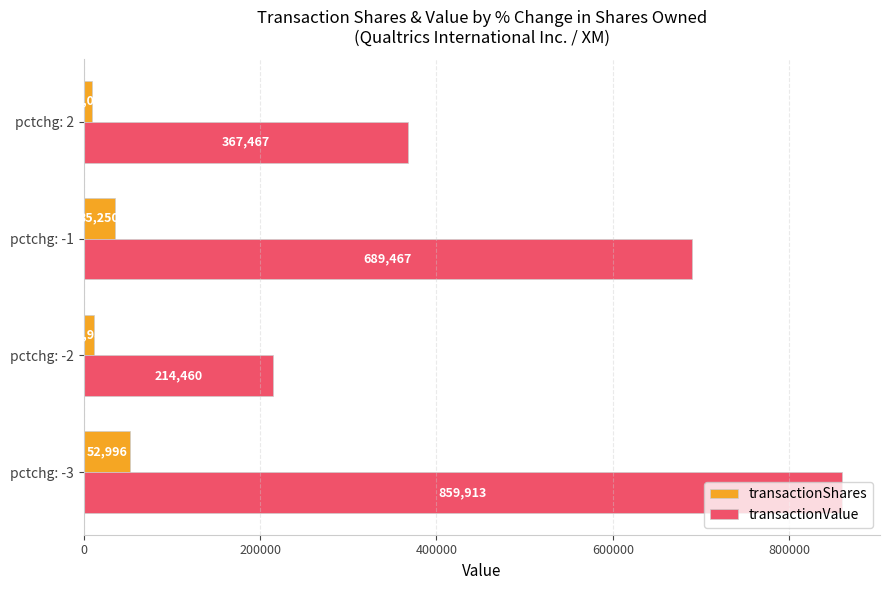

Where is transactionShares nearest to the value 31498?

pctchg: -1